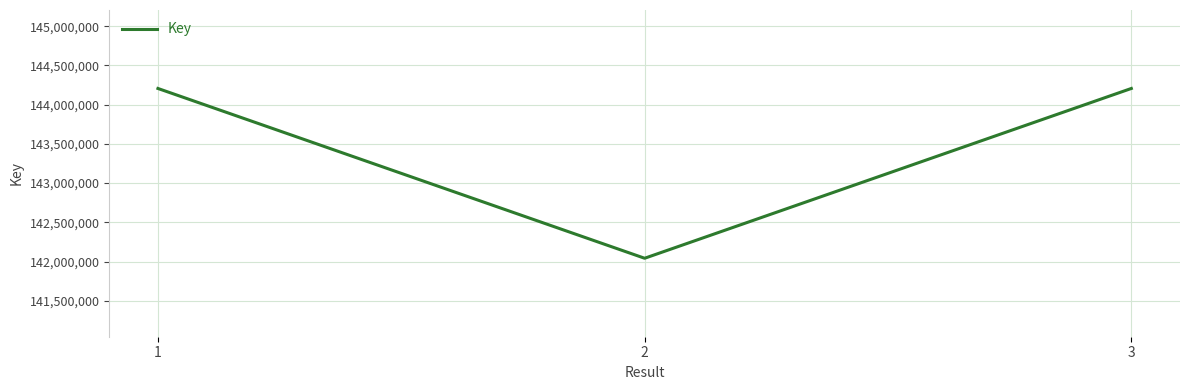

Is it true that the value at 3 is 144205963?

True